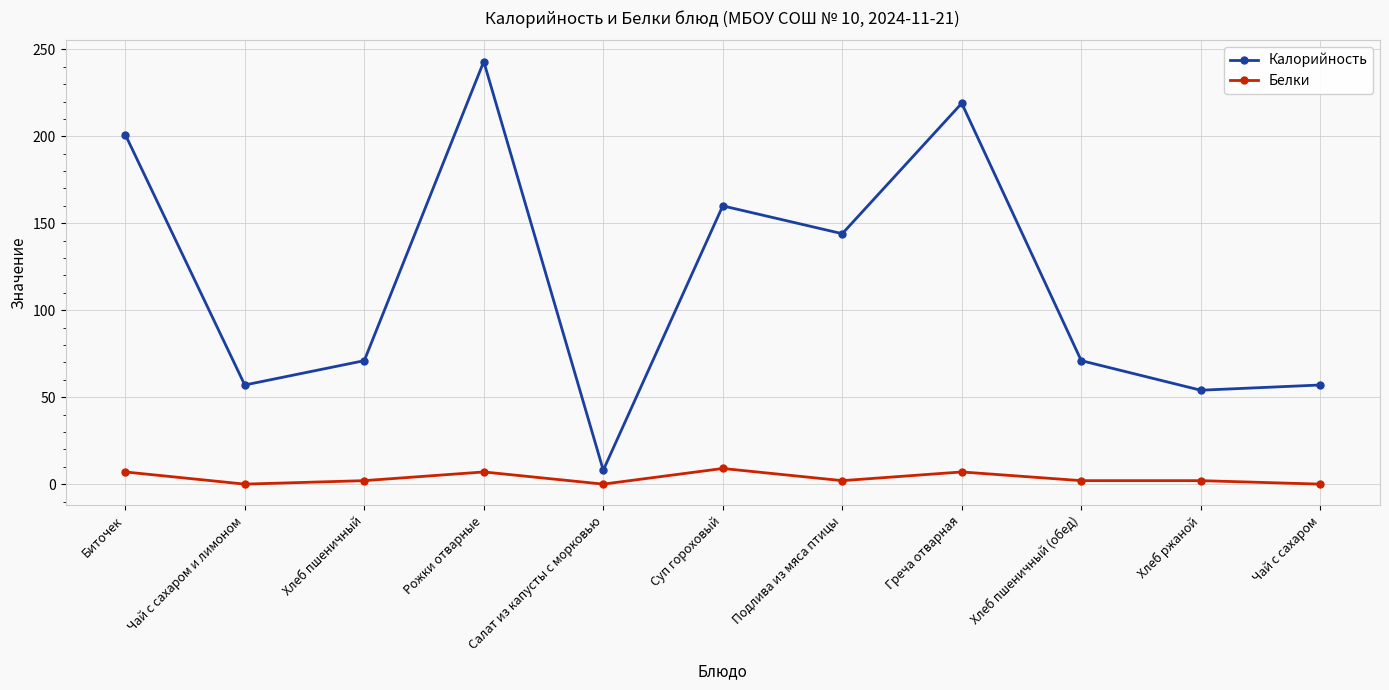

Does the chart display data point markers on the line(s)?

Yes